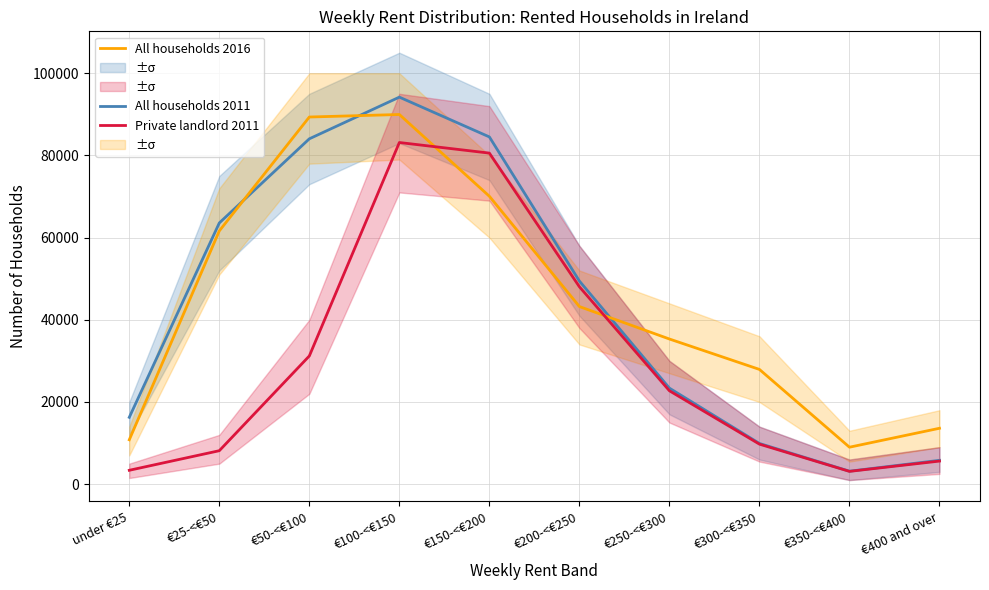

True or false: Private landlord 2011 has a value of 80567 at €150-<€200.

True